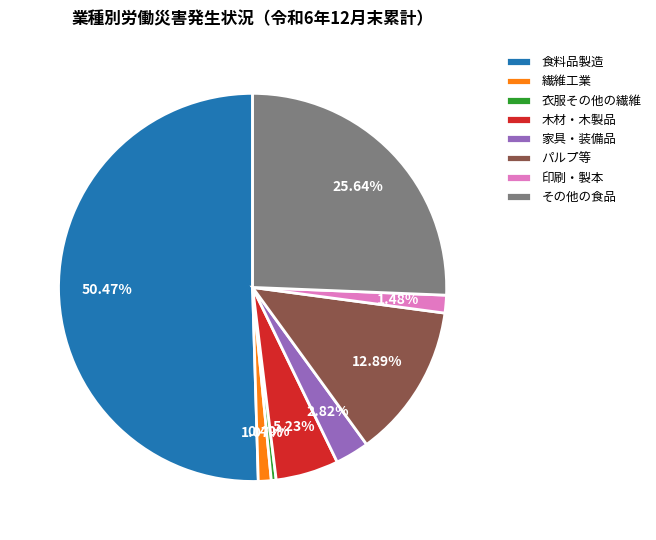

Which category has the smallest portion of the pie?

衣服その他の繊維